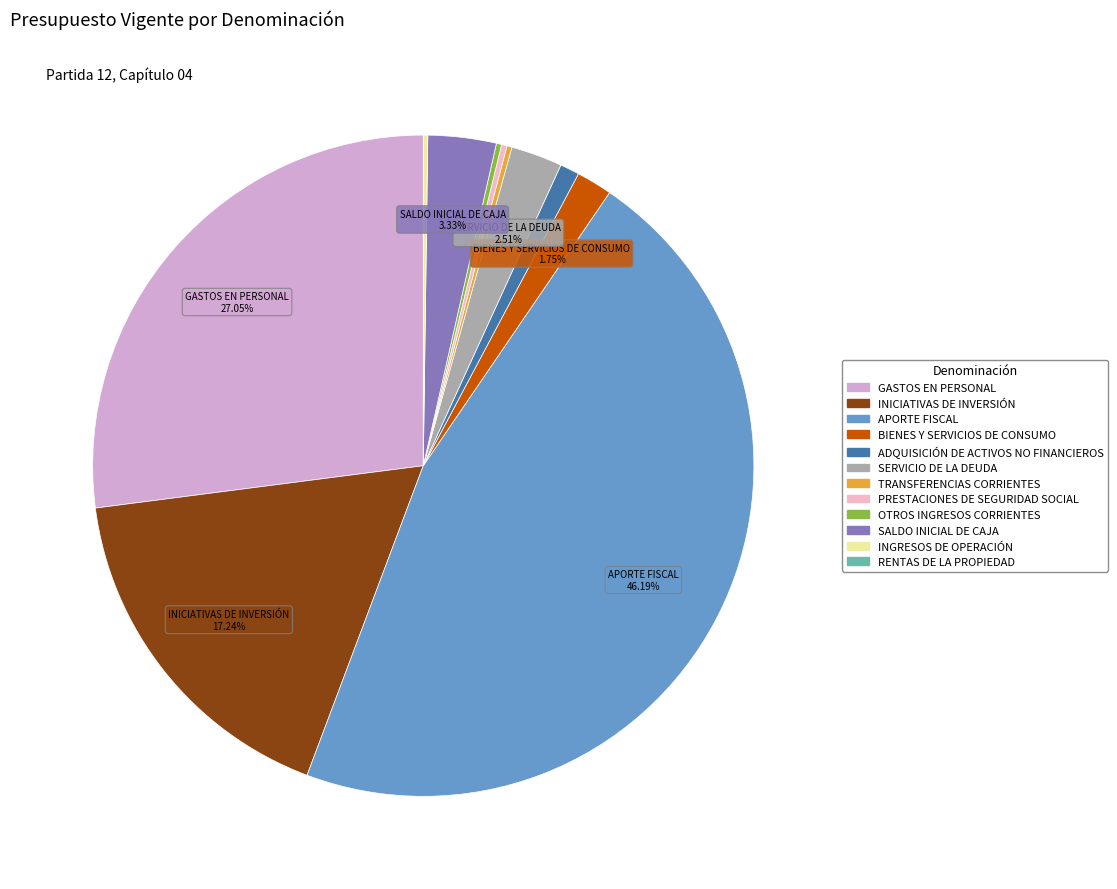

The GASTOS EN PERSONAL slice represents 37% of the pie. True or false?

False